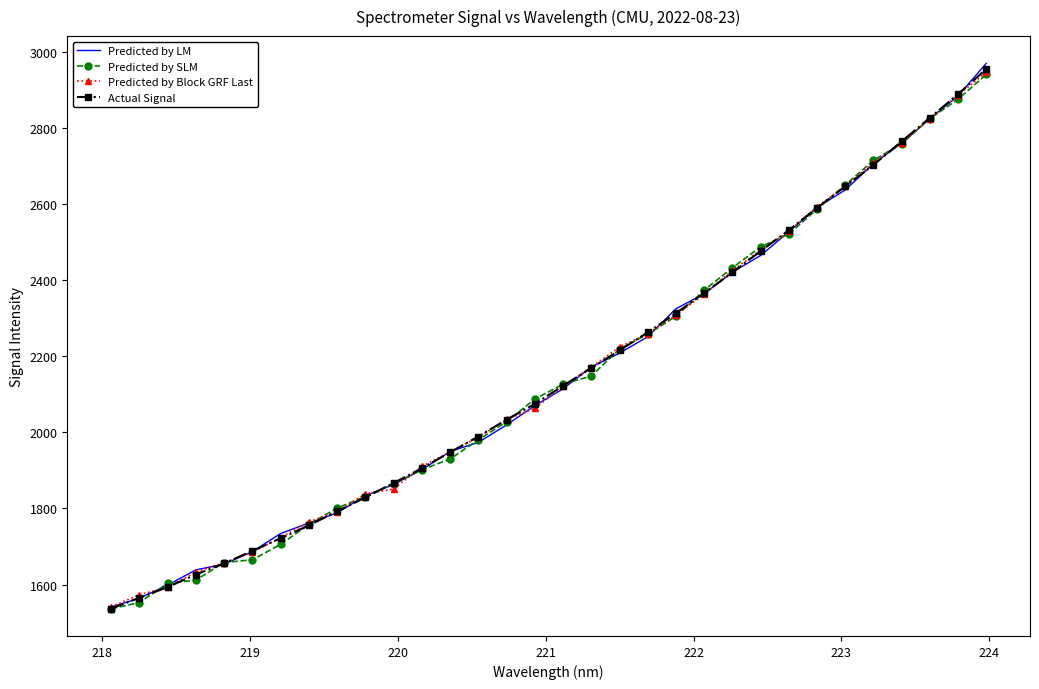

What is the minimum value shown in the chart?

1536.4